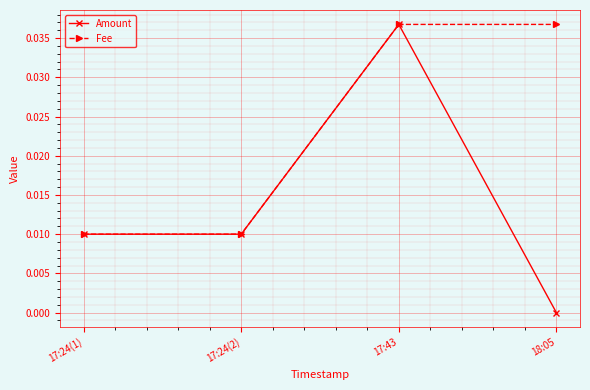

At how many categories does at least one series exceed 0?

4